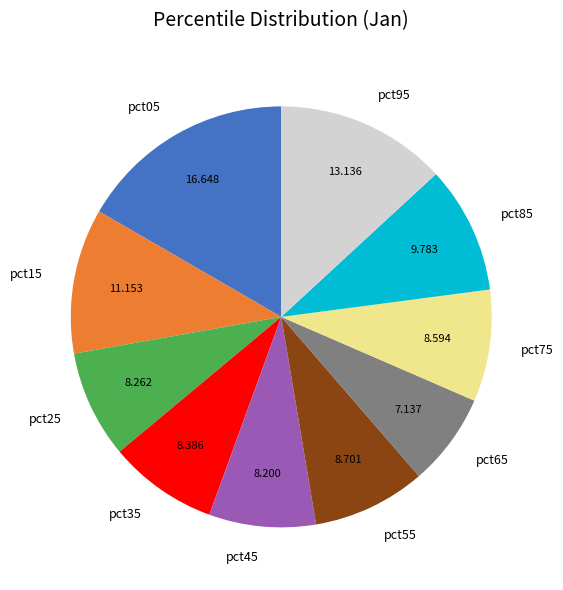

Do pct55 and pct65 together represent more than half of the pie?

No